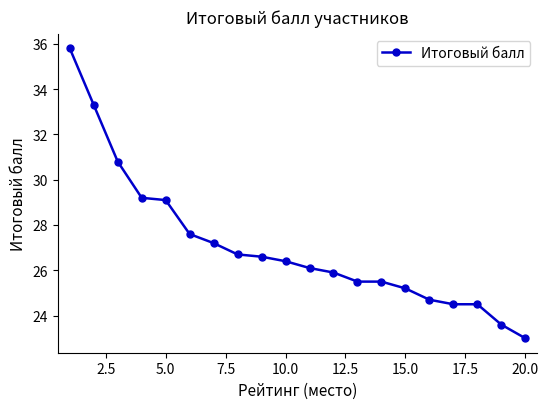

Reading left to right, list all the values displayed in this chart.

35.8	33.3	30.8	29.2	29.1	27.6	27.2	26.7	26.6	26.4	26.1	25.9	25.5	25.5	25.2	24.7	24.5	24.5	23.6	23.0